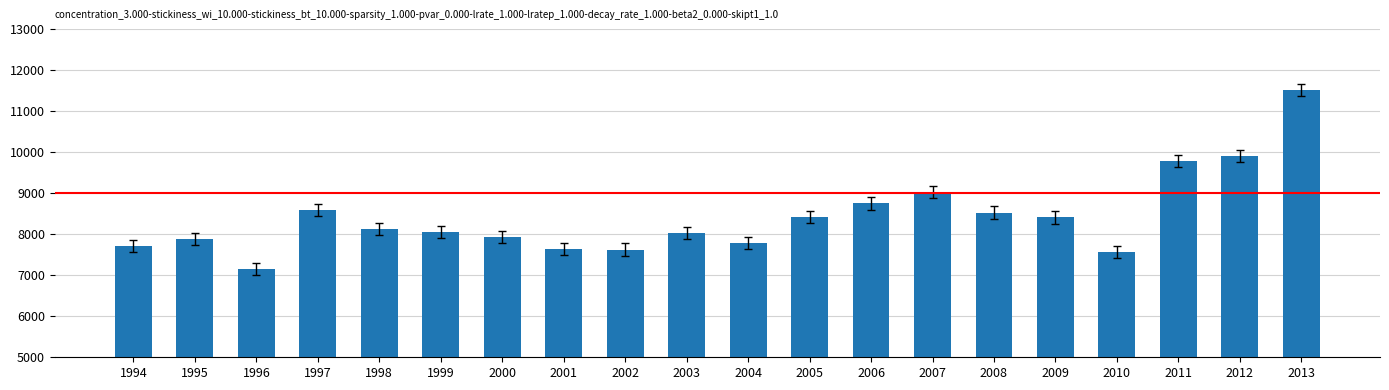

Does the chart contain any negative values?

No